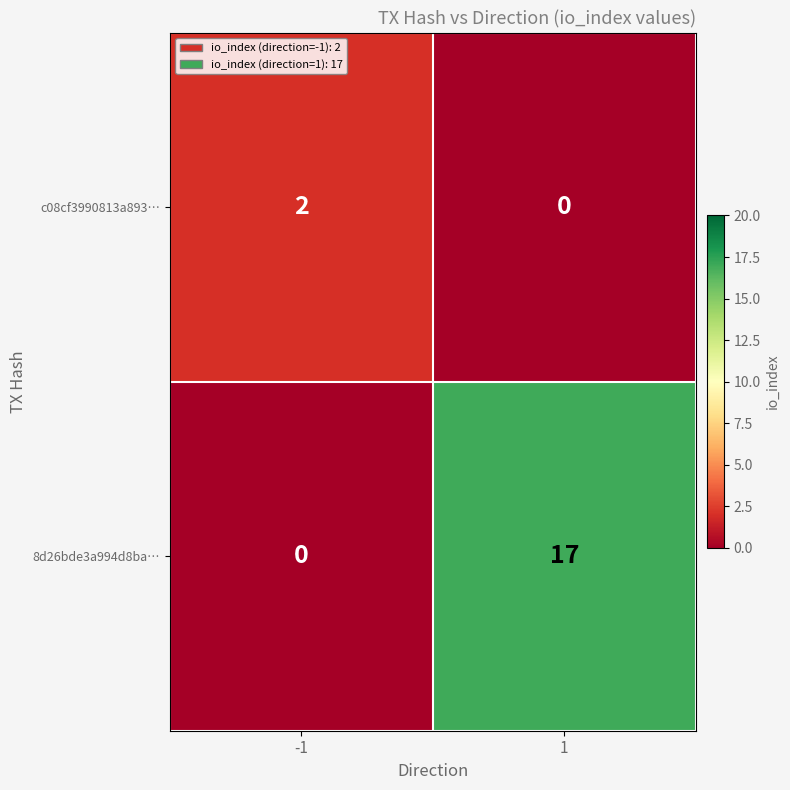

The c08cf3990813a893… series shows 2 at -1. True or false?

True